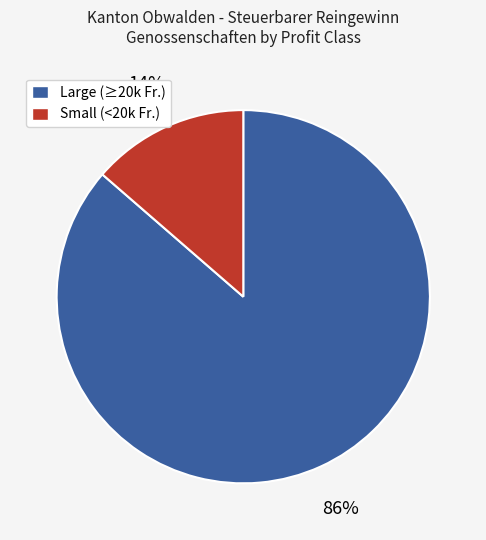

To the nearest percent, what is the average slice percentage?

50%